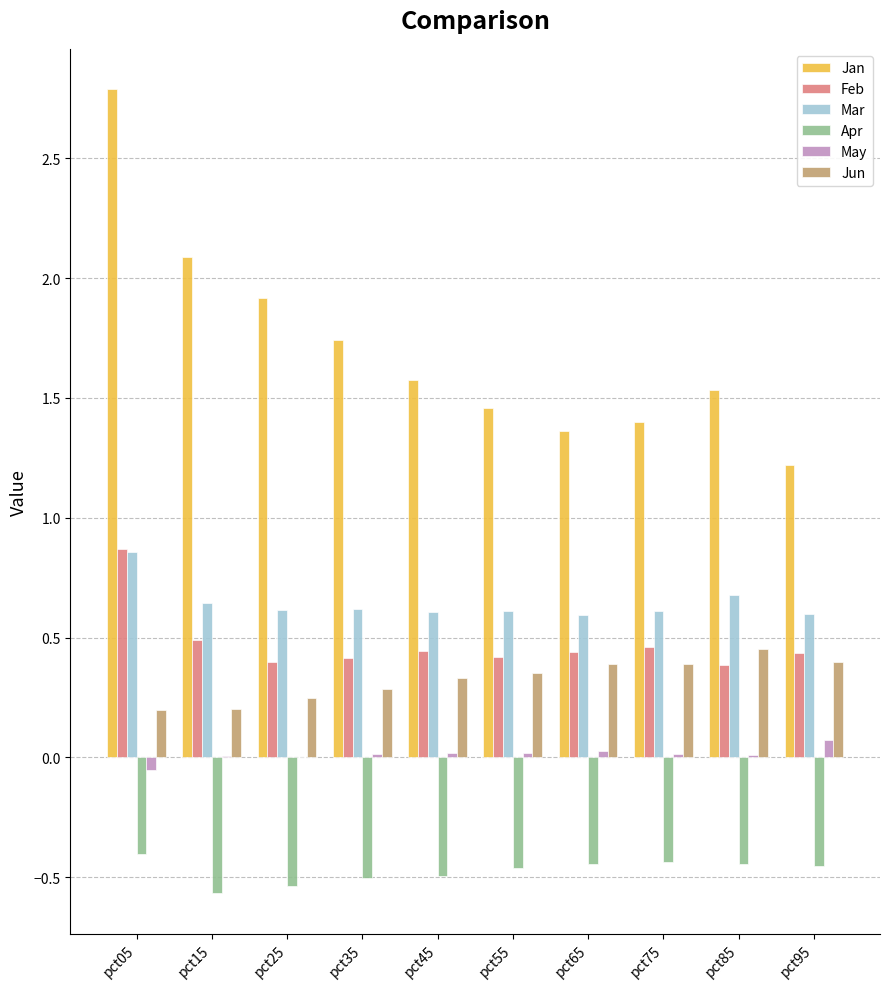

How many groups of bars are there?

10